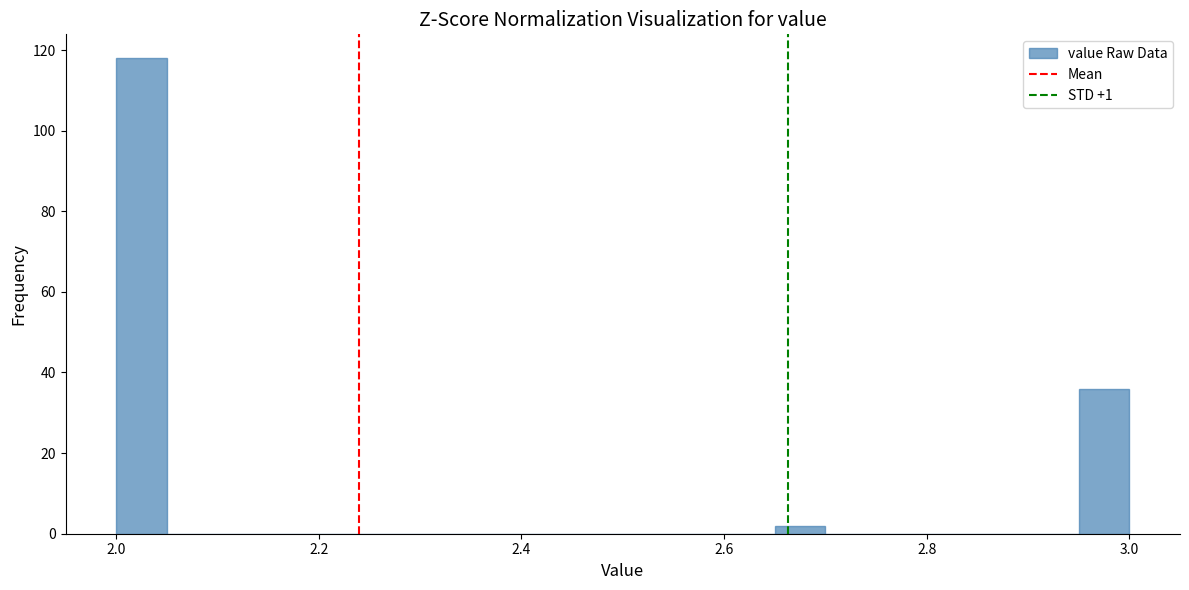

Read against the x-axis, roughly where is the centre of the tallest bar?

2.02